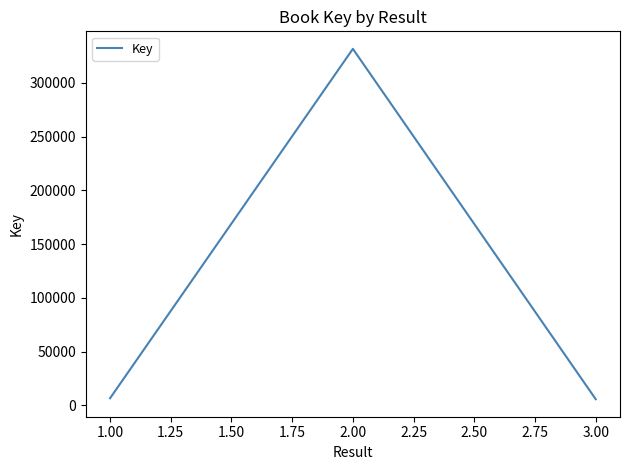

The value at 2.00 is 502129. True or false?

False